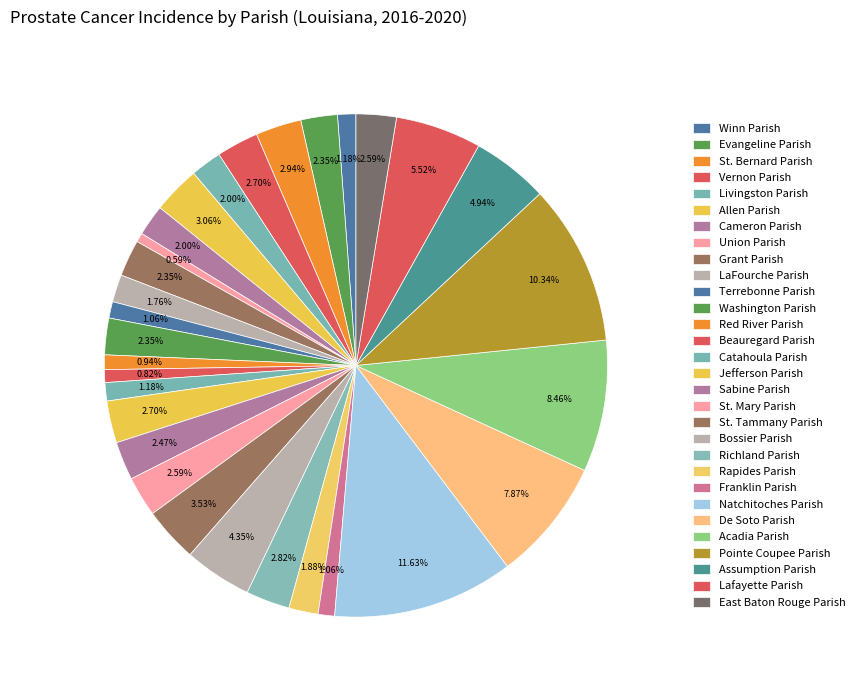

Count the number of slices in the pie.

30